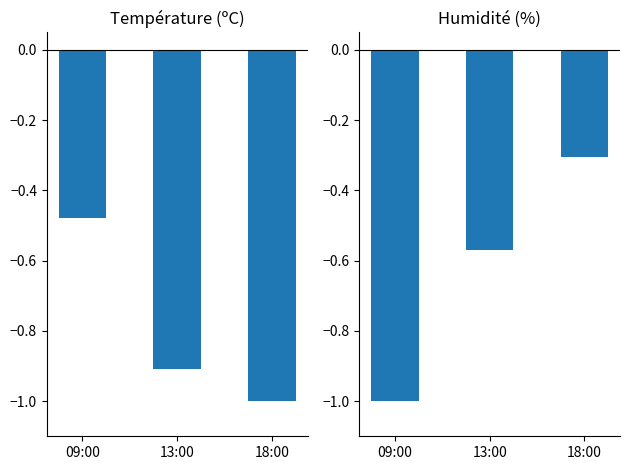

What is the sum of all Humidité (%) values?

-1.9